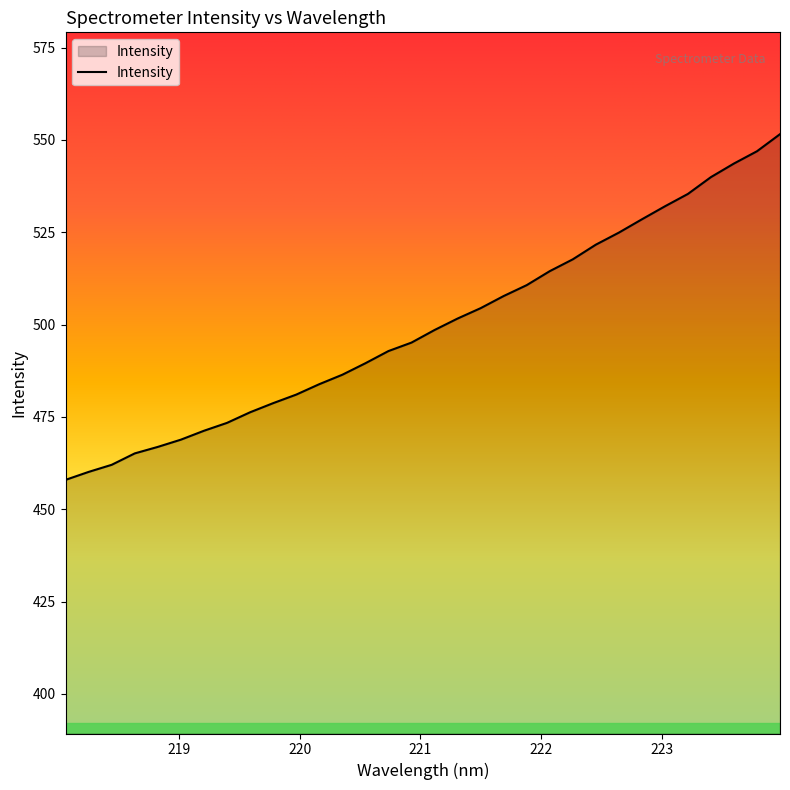

True or false: the data has more than 2 interior local peaks.

False